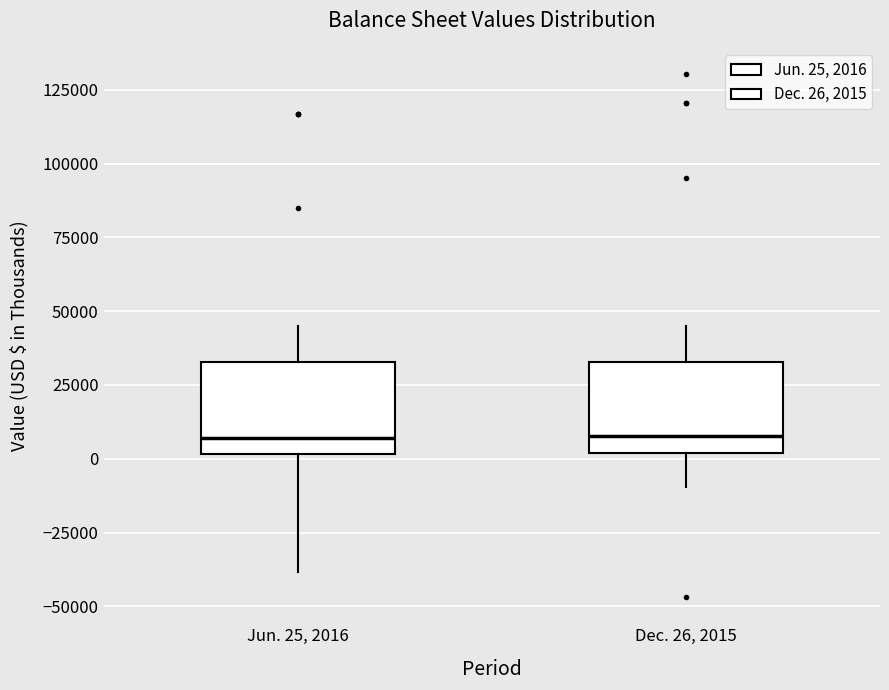

Where is the upper edge of the box for Jun. 25, 2016 on the y-axis? The values are not printed on the chart, so give them approximately, as read against the axis.

35000